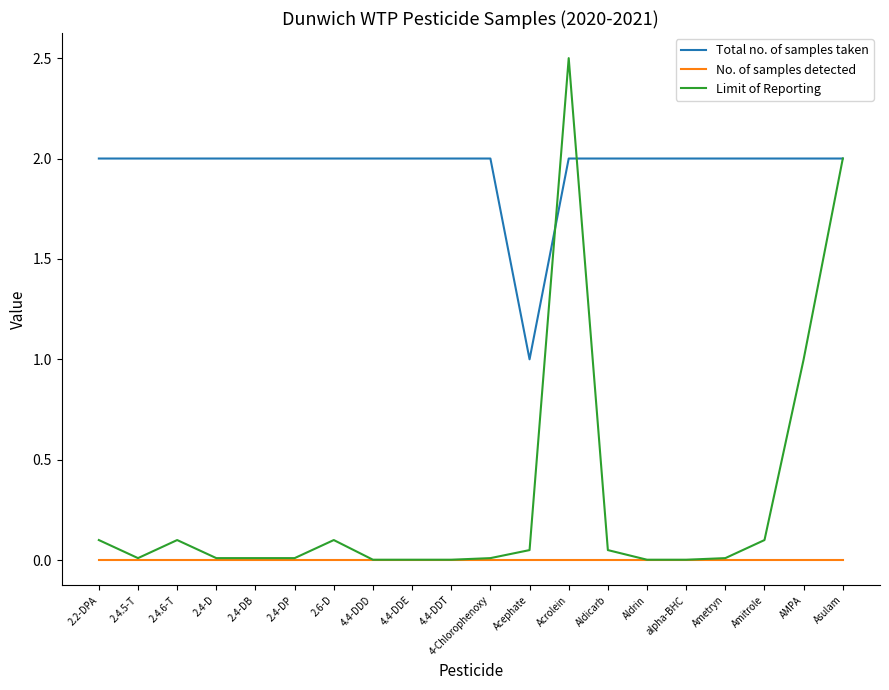

Where is Limit of Reporting nearest to the value 1?

AMPA